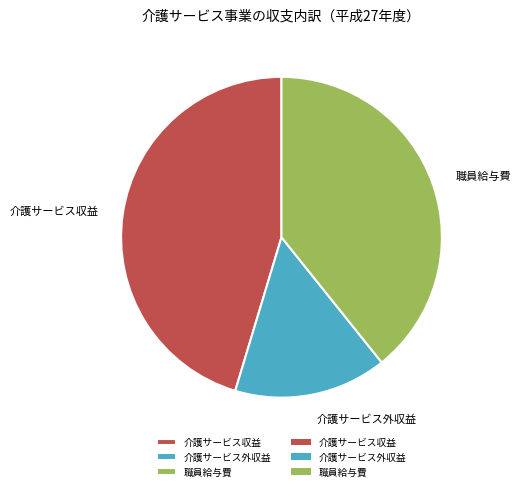

Is the sum of 介護サービス外収益 and 介護サービス収益 greater than half?

Yes